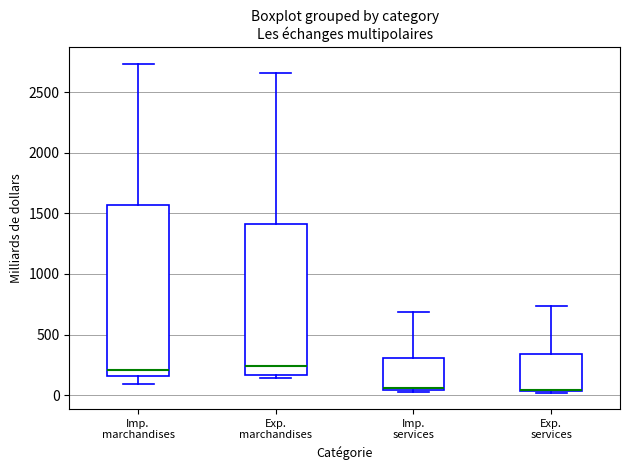

Where does the upper whisker of the box for Exp. marchandises end on the y-axis? The values are not printed on the chart, so give them approximately, as read against the axis.

2650